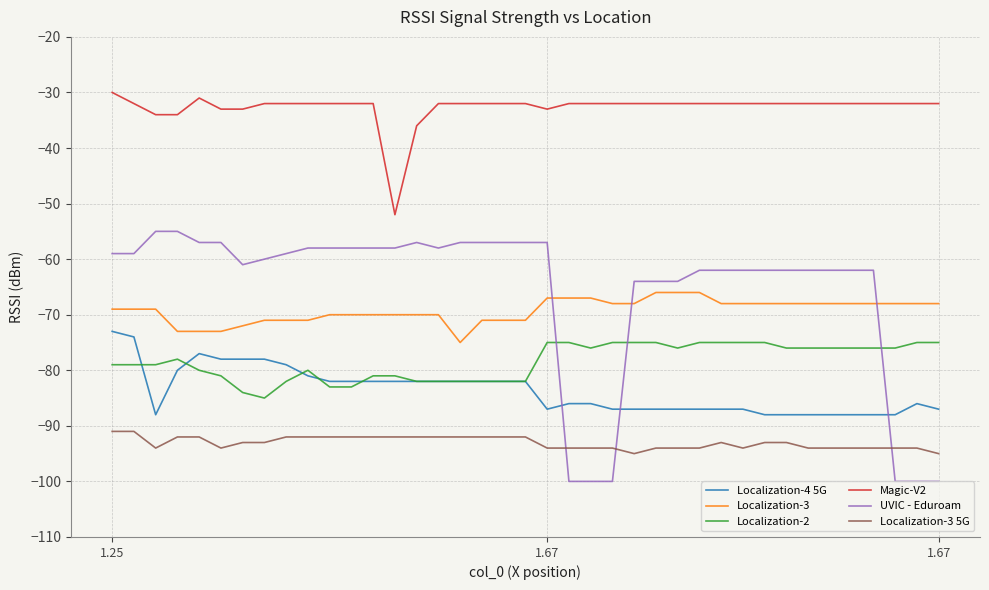

Does the chart have visible grid lines?

Yes